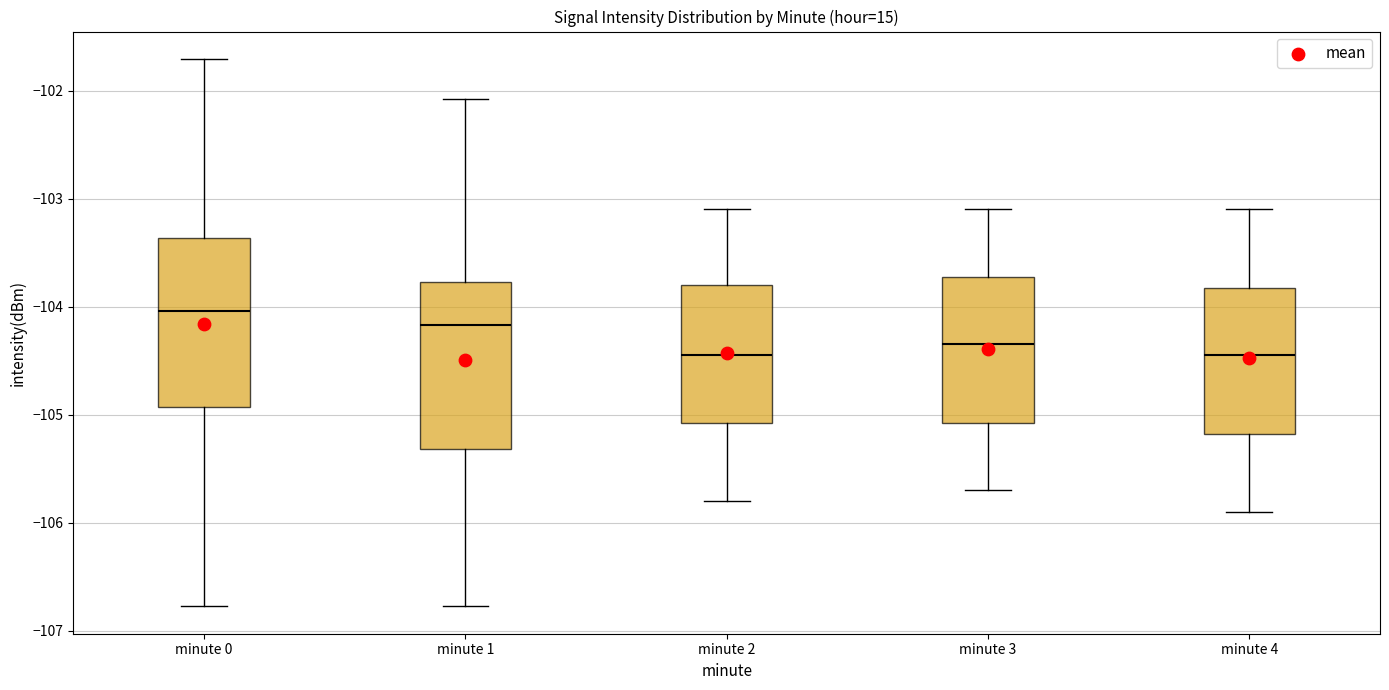

Reading left to right, transcribe this box plot: for each box, give where its median line is, the range the box spans, and where its two whiskers end, as read against the y-axis. The values are not printed on the chart, so give them approximately, as read against the axis.

minute 0: median -104.0, box -104.9 to -103.4, whiskers -106.8 to -101.7
minute 1: median -104.2, box -105.3 to -103.8, whiskers -106.8 to -102.1
minute 2: median -104.4, box -105.1 to -103.8, whiskers -105.8 to -103.1
minute 3: median -104.3, box -105.1 to -103.7, whiskers -105.7 to -103.1
minute 4: median -104.4, box -105.2 to -103.8, whiskers -105.9 to -103.1